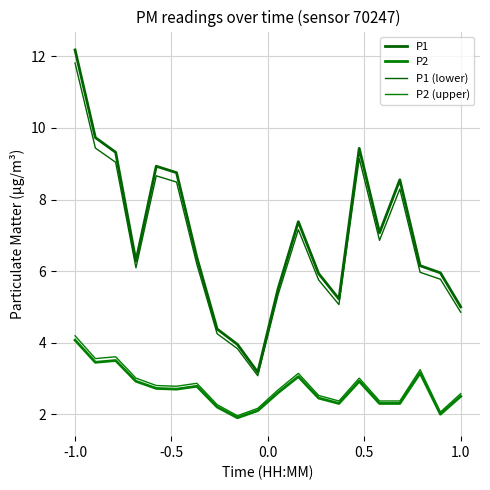

Rank the series by their maximum value, from lowest to highest.

P2, P2 (upper), P1 (lower), P1